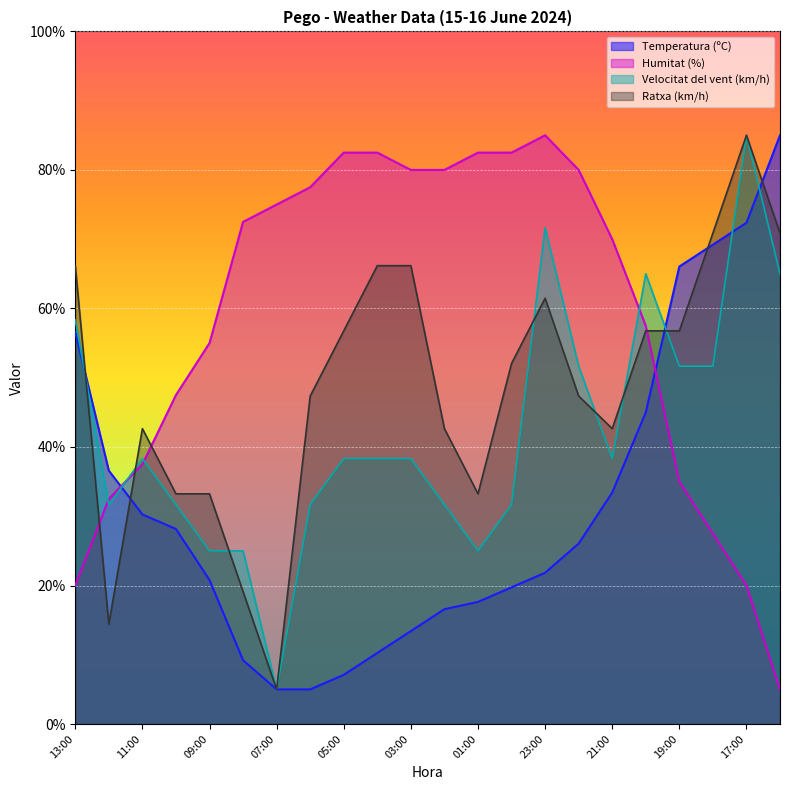

How many values in the Ratxa (km/h) series exceed 52?

11